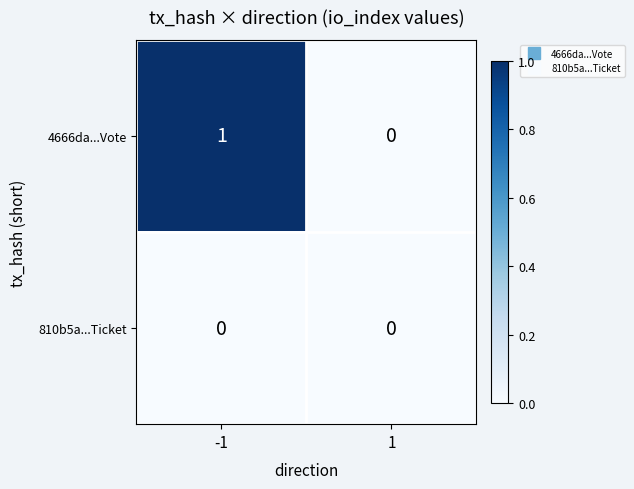

Rank the series by their maximum value, from highest to lowest.

4666da...Vote, 810b5a...Ticket